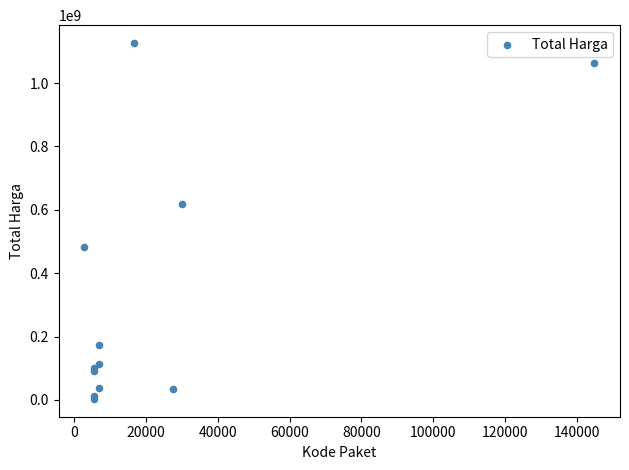

What Y value in the scatter plot is closest to 565004000?

619885000